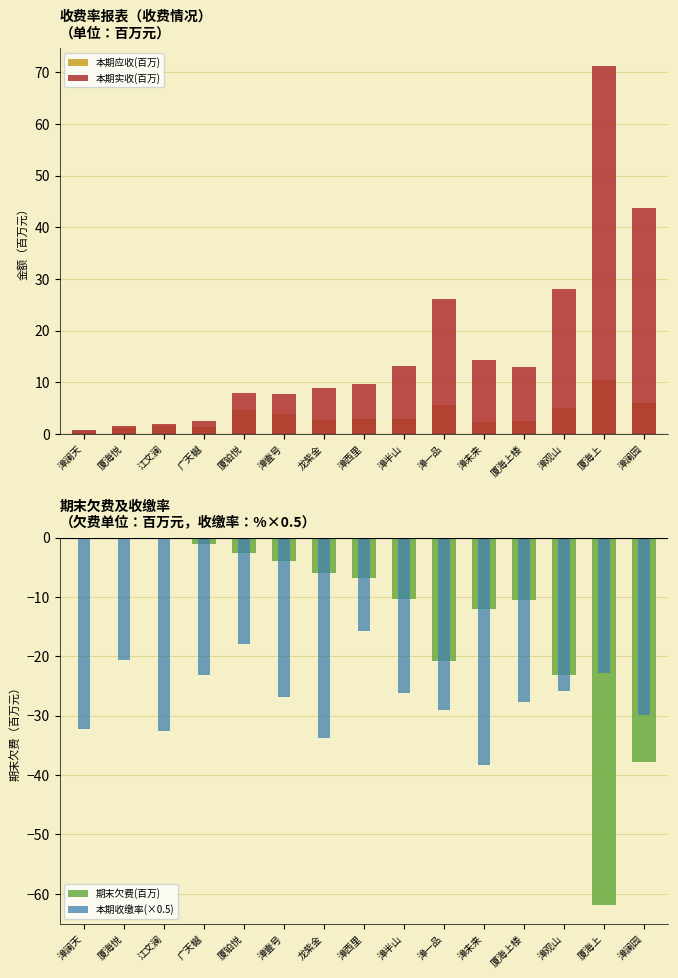

What is the sum of the 本期收缴率(×0.5) values at 龙紫金 and 厦海上?

-56.5